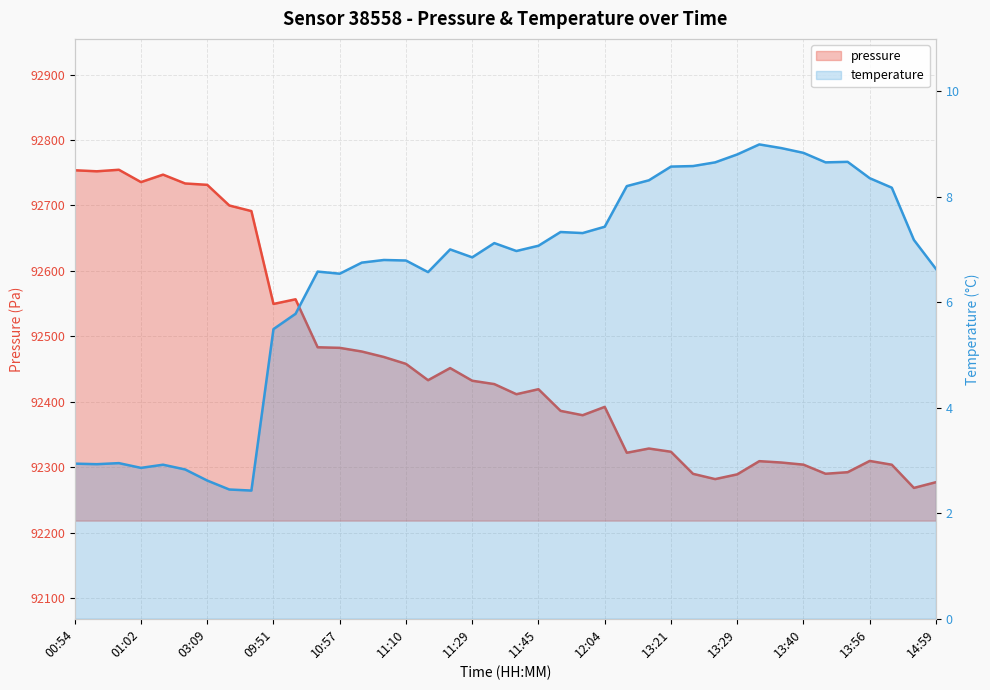

Which category has the lowest value in the pressure series?

14:30